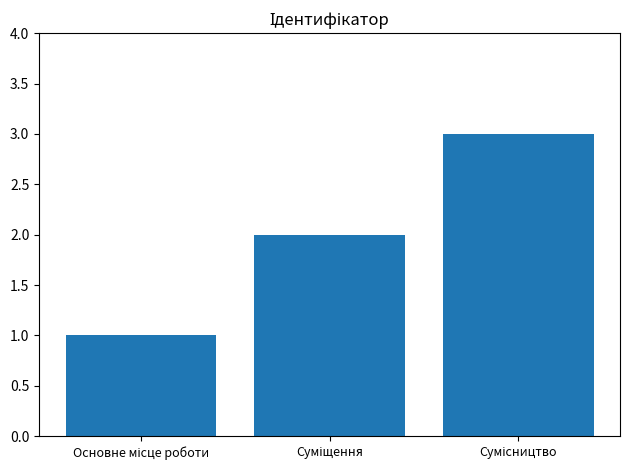

What is the sum of all values?

6